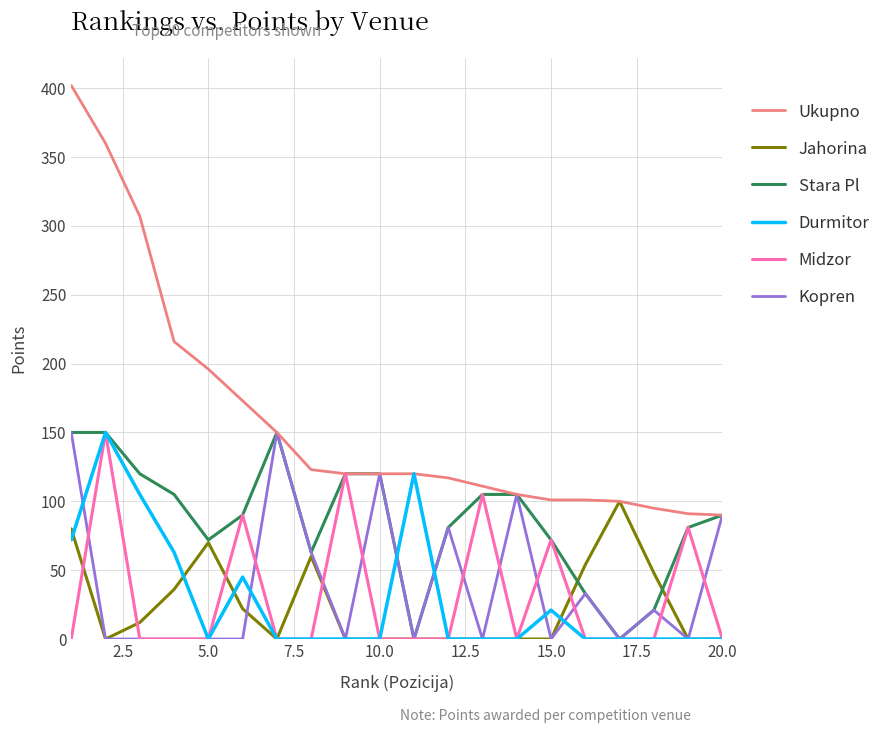

Which series has the largest total across all categories?

Ukupno